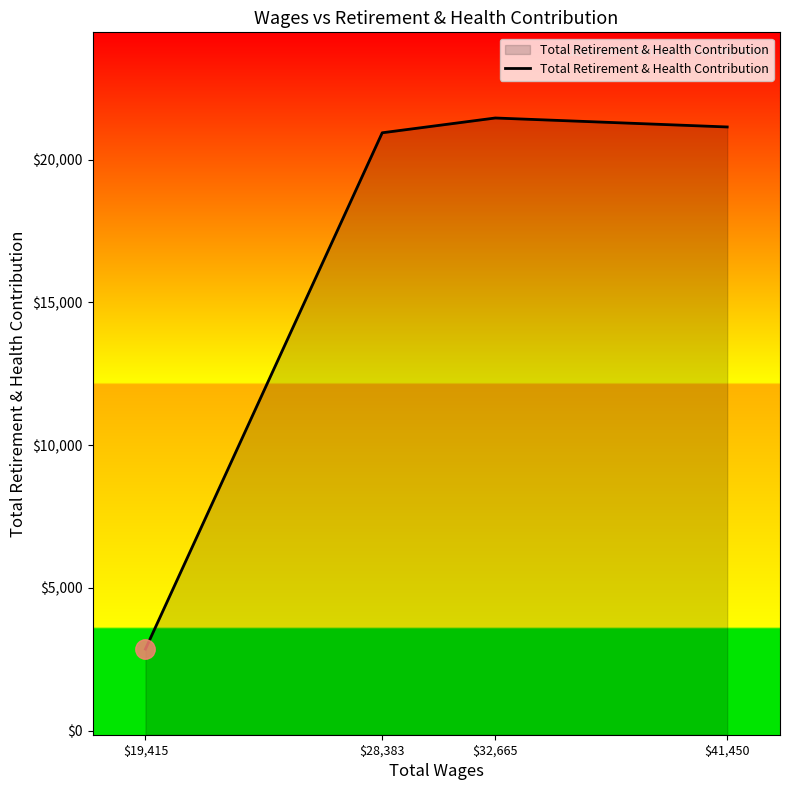

Rank the categories by value from lowest to highest.

$19,415, $28,383, $41,450, $32,665